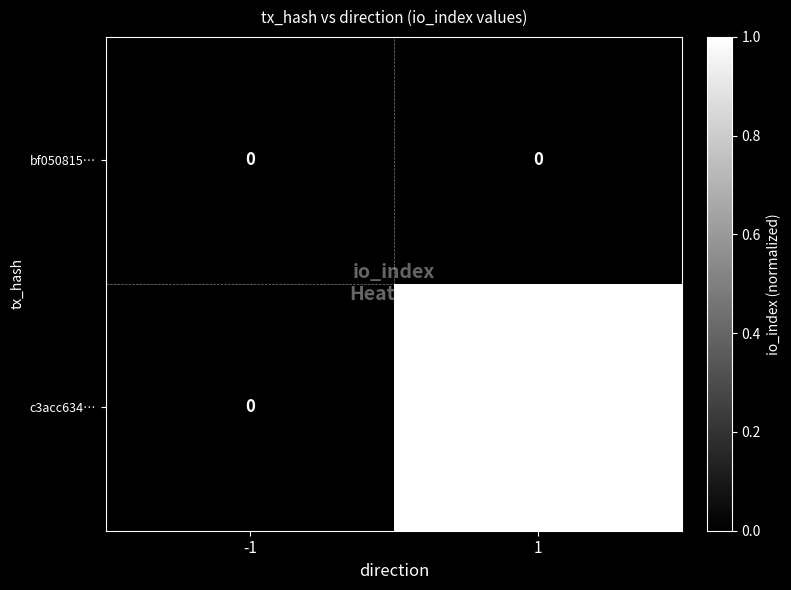

What is the spread (max minus min) of values at 1?

114